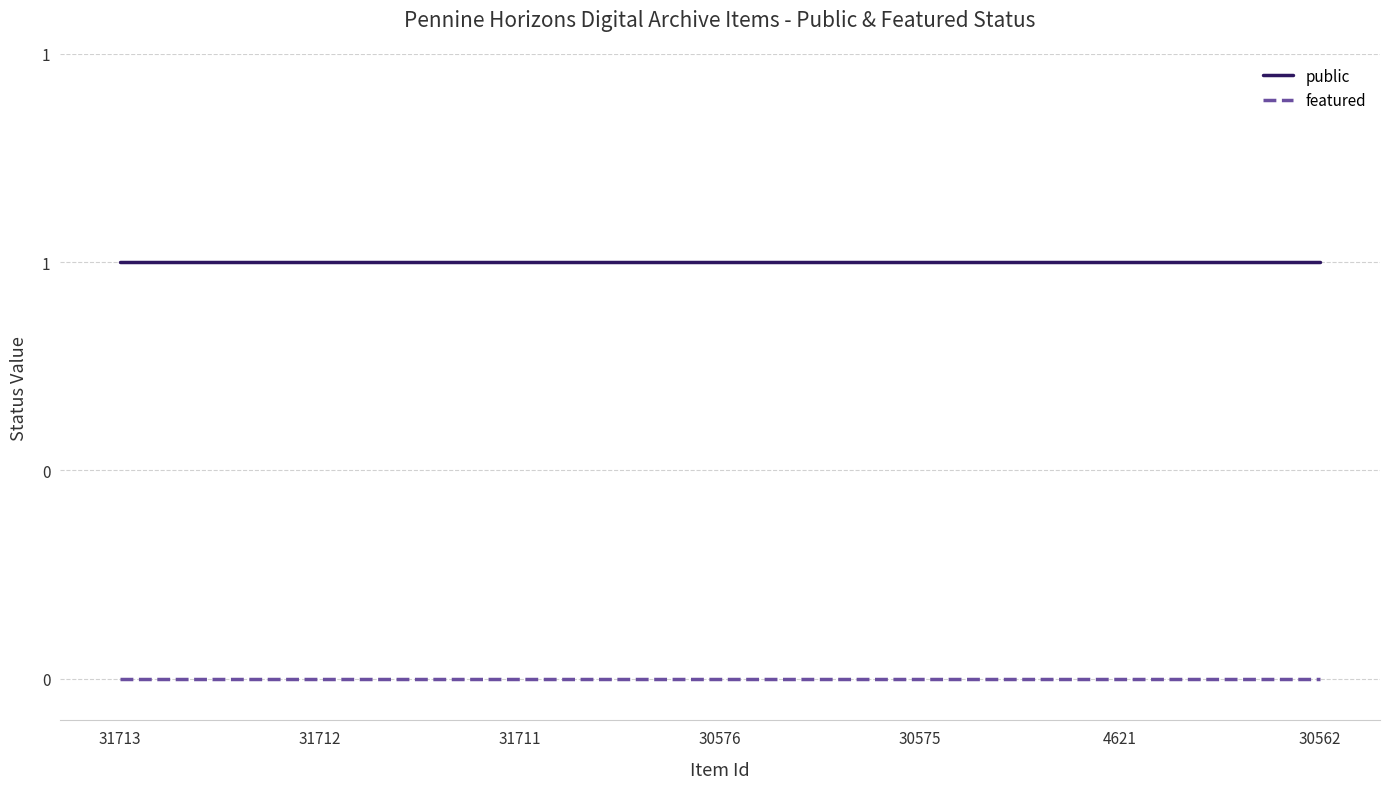

What is the difference between the highest and lowest values at 30575?

1